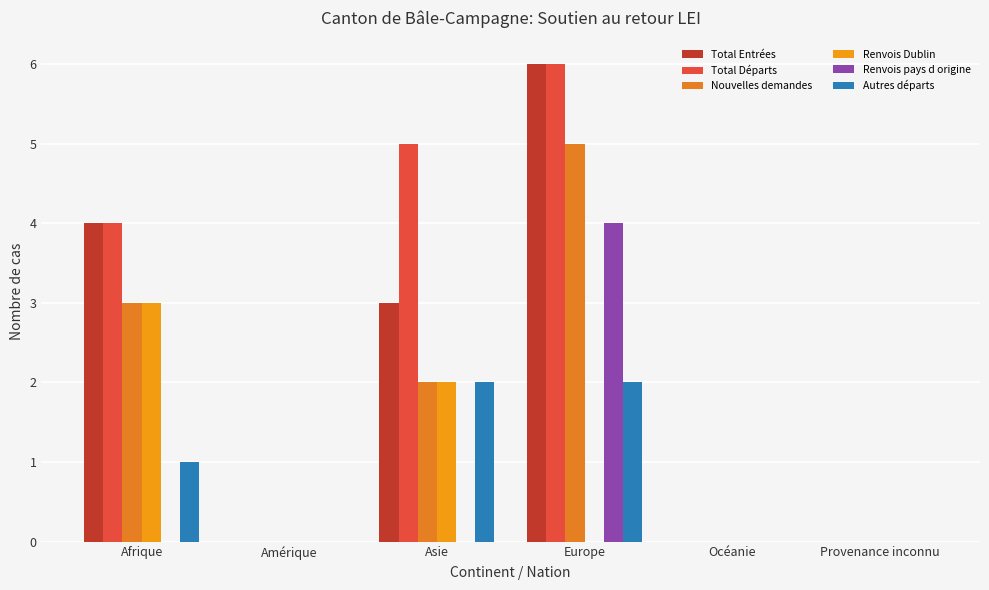

Is the value of Autres départs at Afrique greater than the value of Nouvelles demandes at Europe?

No